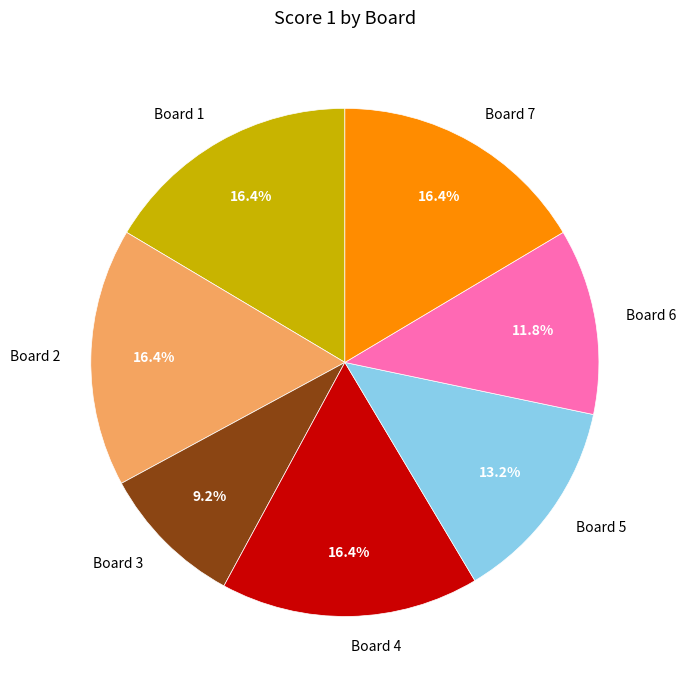

How many slices are in this pie chart?

7